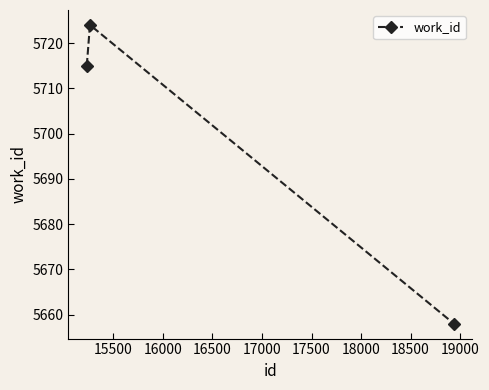

How many values are between 5658 and 5724?

3